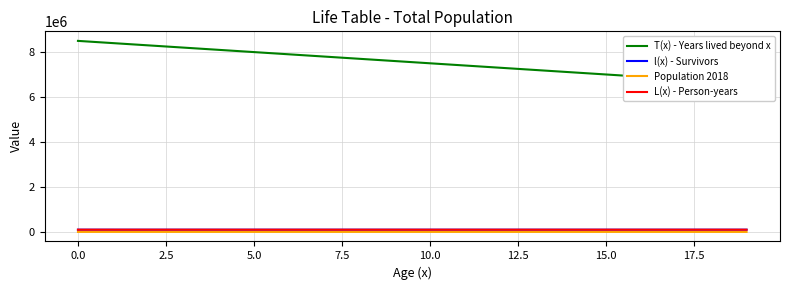

What is the highest value of the T(x) - Years lived beyond x series?

8506221.6